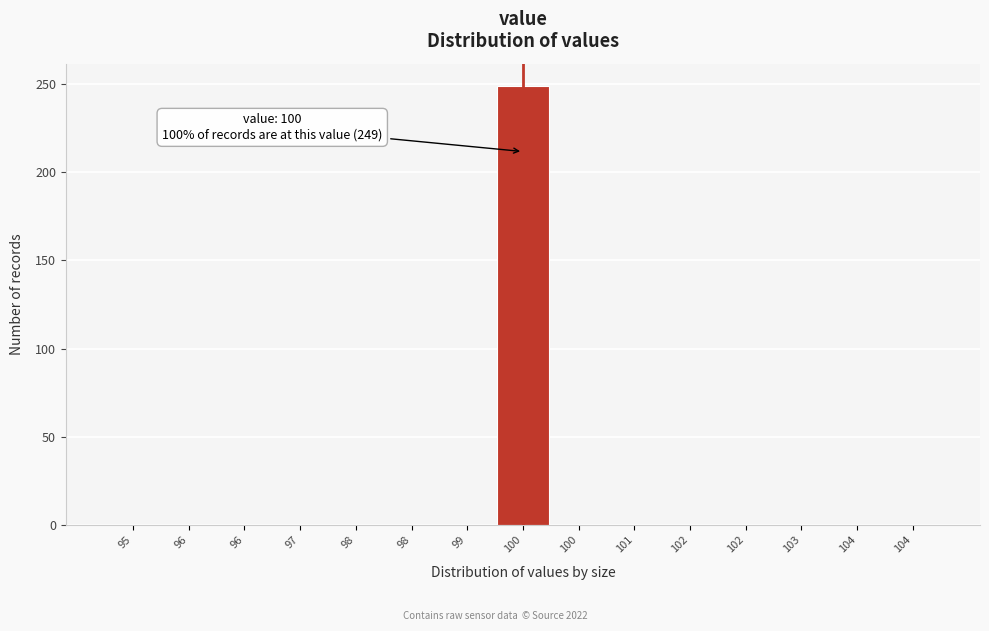

How many distinct data groups are displayed?

1